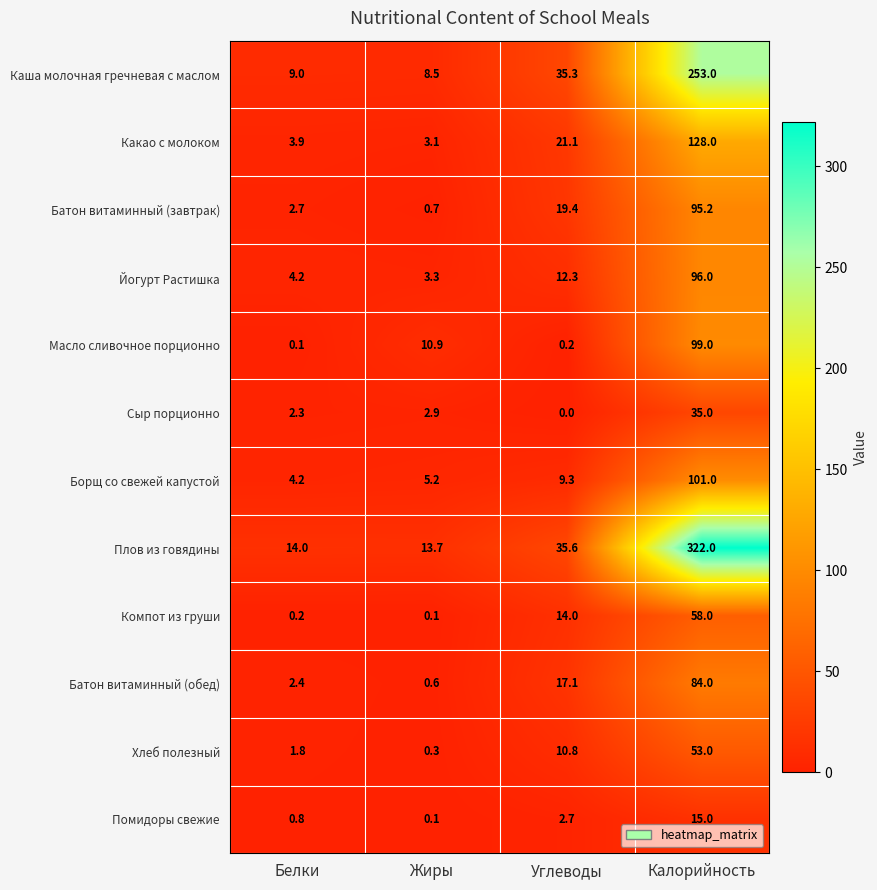

How many values in the Плов из говядины series exceed 35?

2